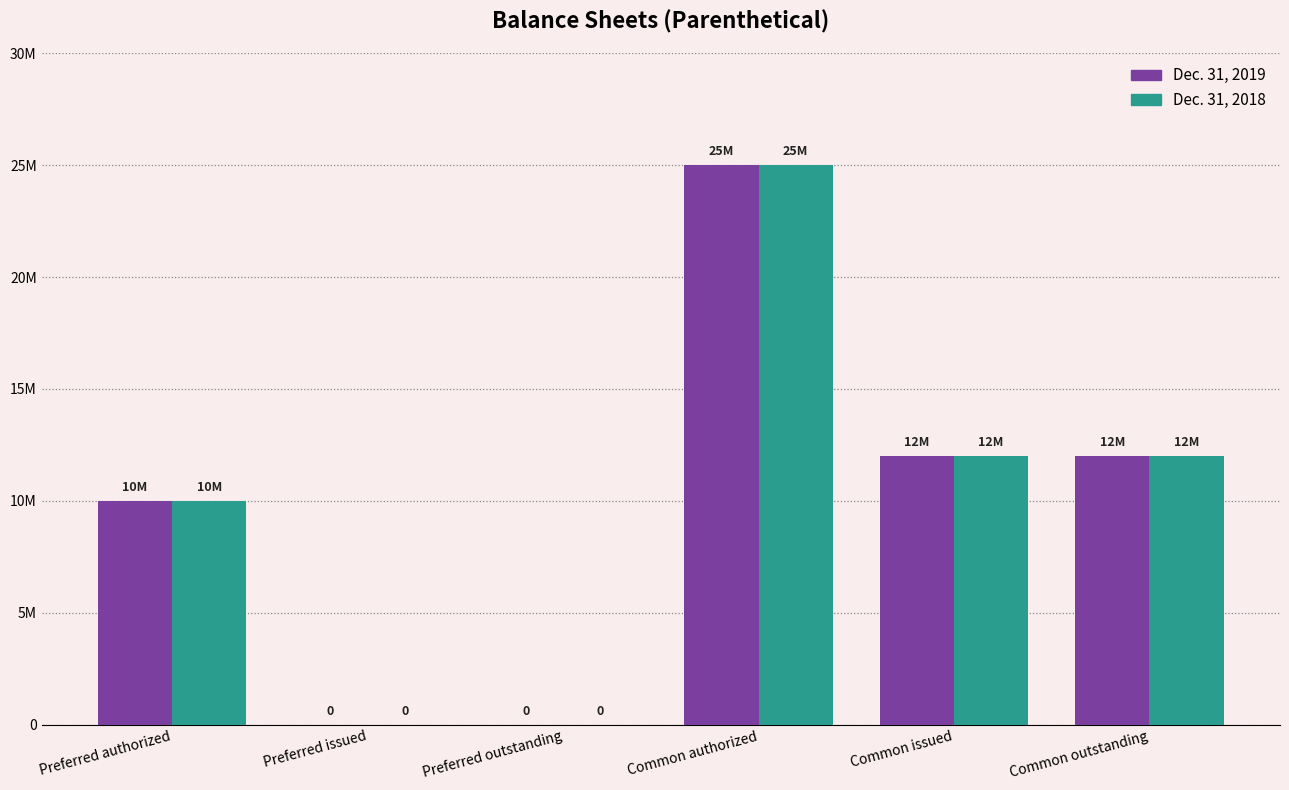

Rank the series by their maximum value, from highest to lowest.

Dec. 31, 2019, Dec. 31, 2018